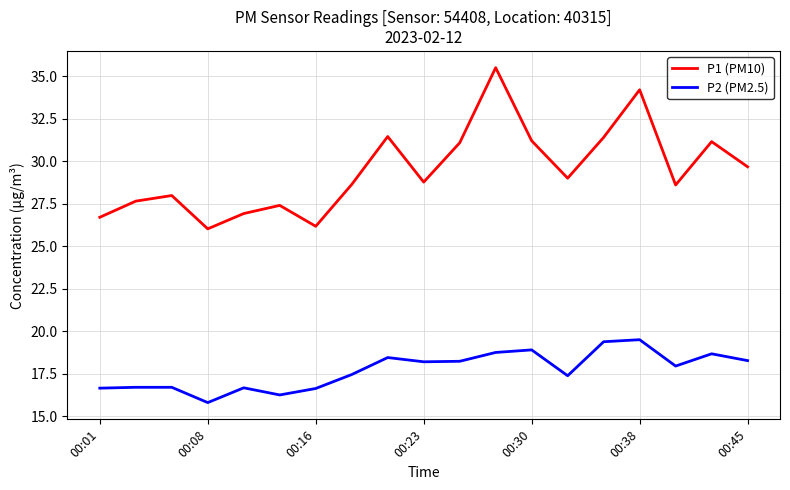

Which series has the widest spread of values?

P1 (PM10)